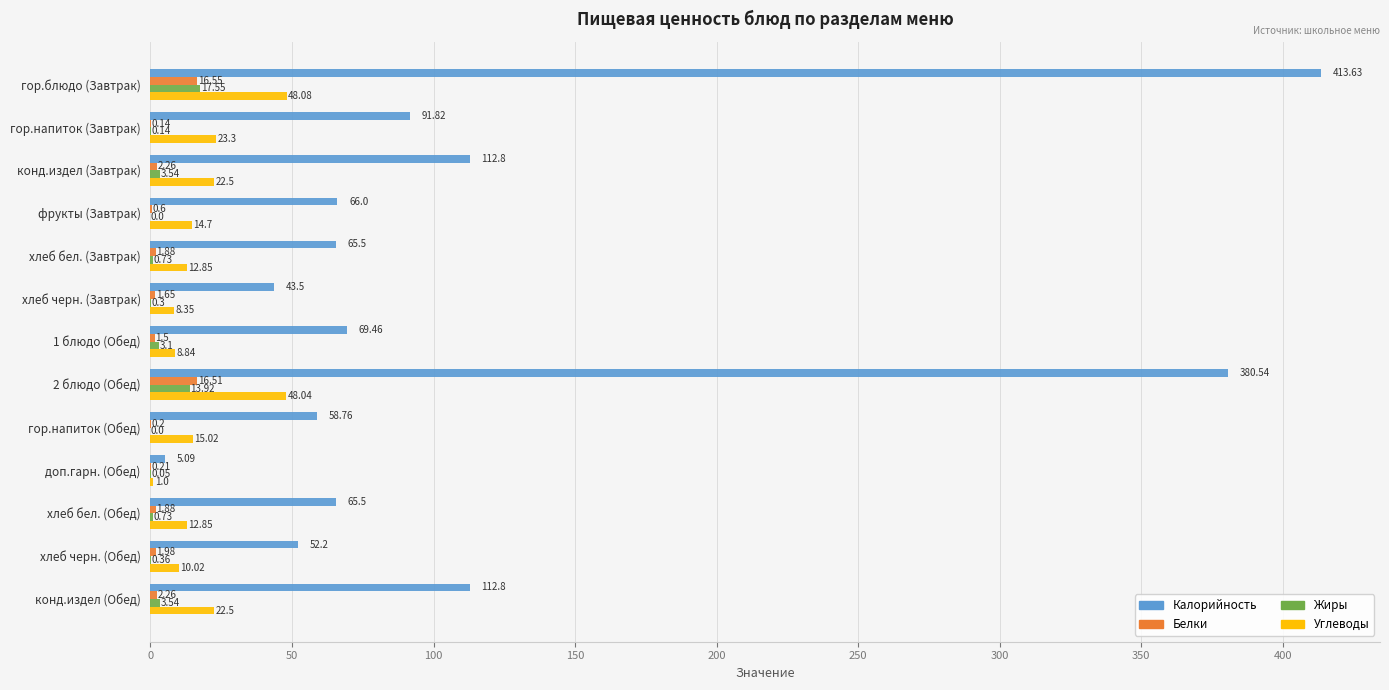

Which series changed the most between 1 блюдо (Обед) and гор.напиток (Обед)?

Калорийность